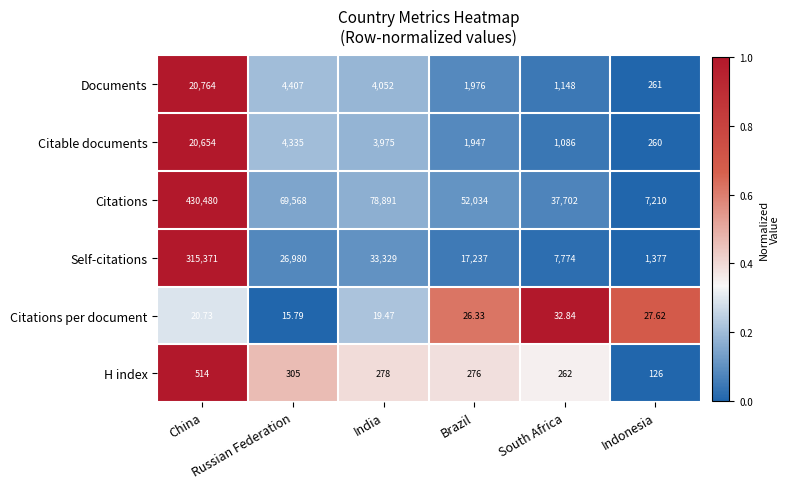

Which series has the largest total across all categories?

Citations